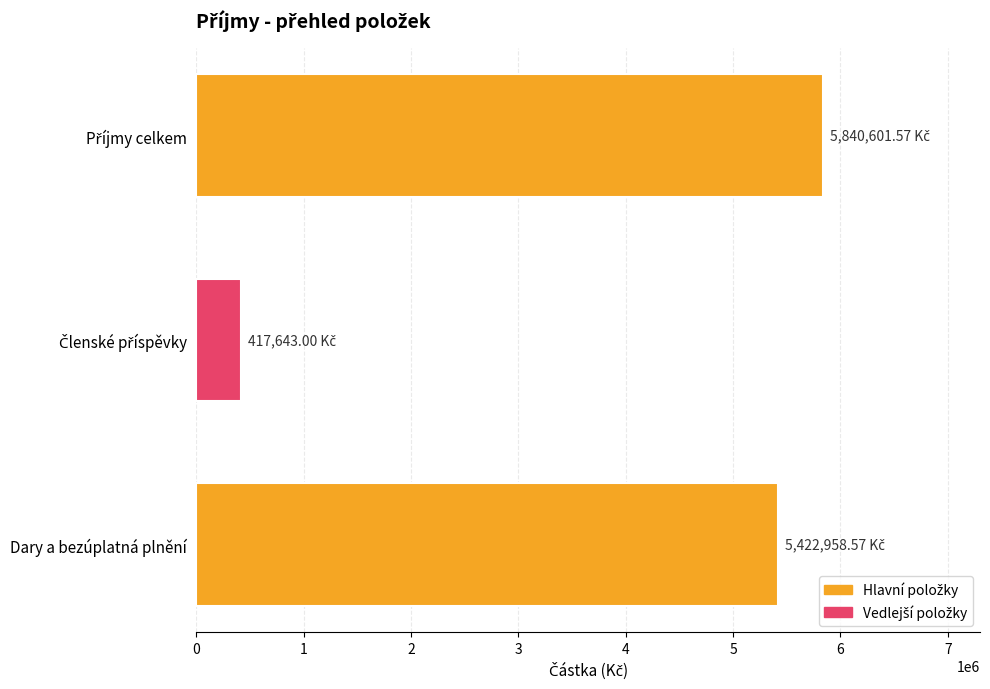

What is the sum of all values?

11681203.1